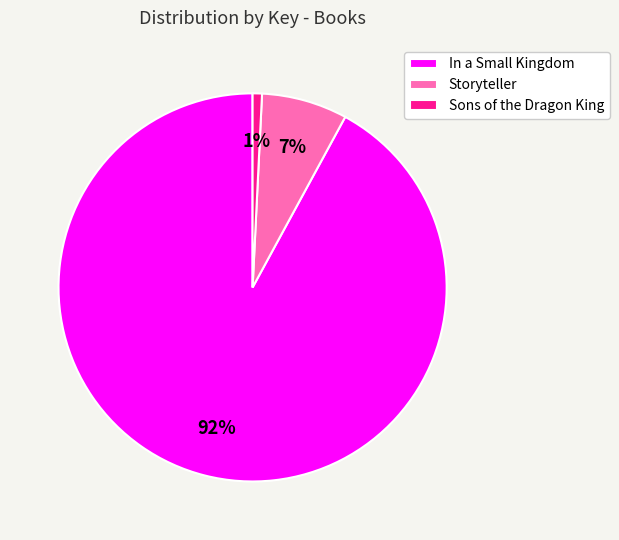

Between In a Small Kingdom and Sons of the Dragon King, which is larger?

In a Small Kingdom